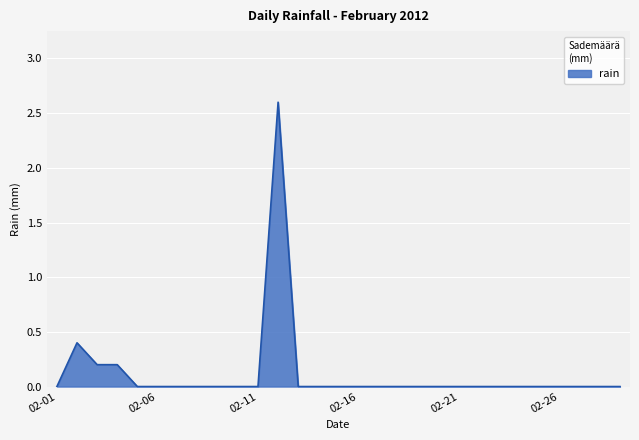

Count the number of data series in this chart.

1